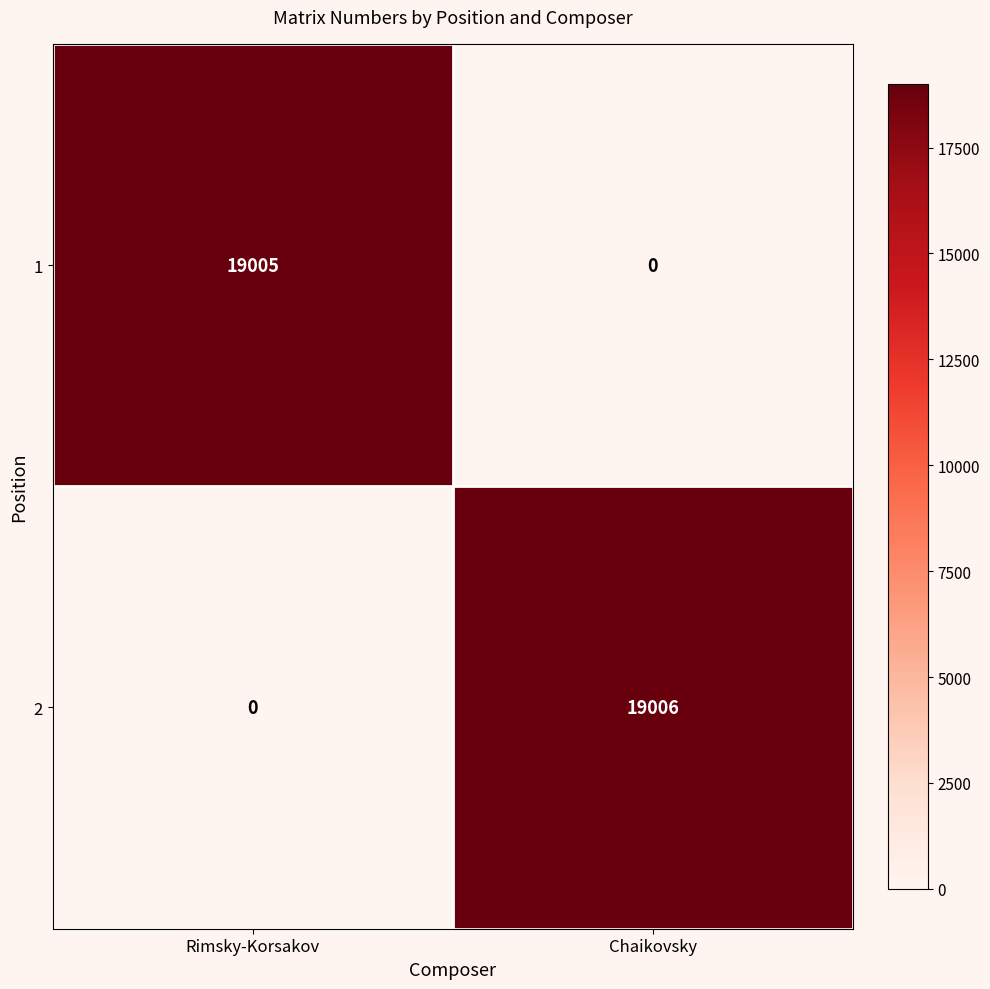

What is the difference between the maximum and minimum values in the 2 series?

19006